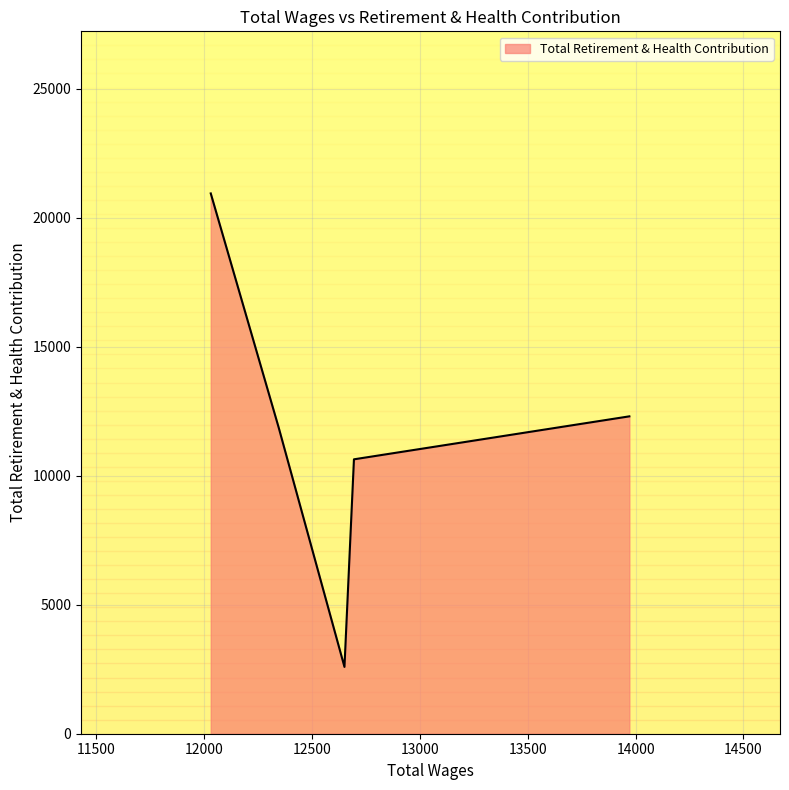

How many interior local valleys (lower than both neighbors) does the data have?

1